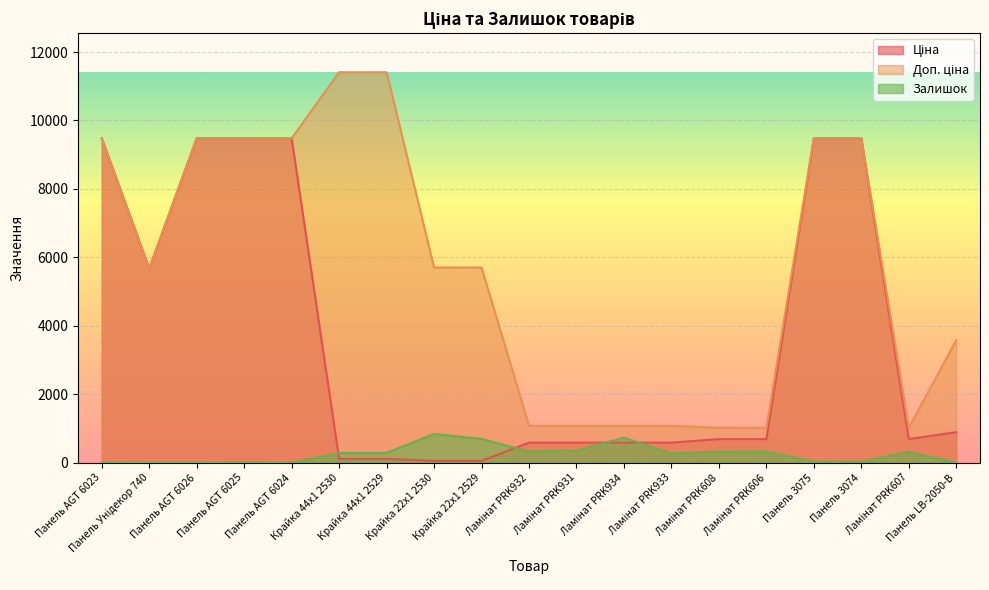

The Ціна series shows 589.9 at Ламінат PRK931. True or false?

True